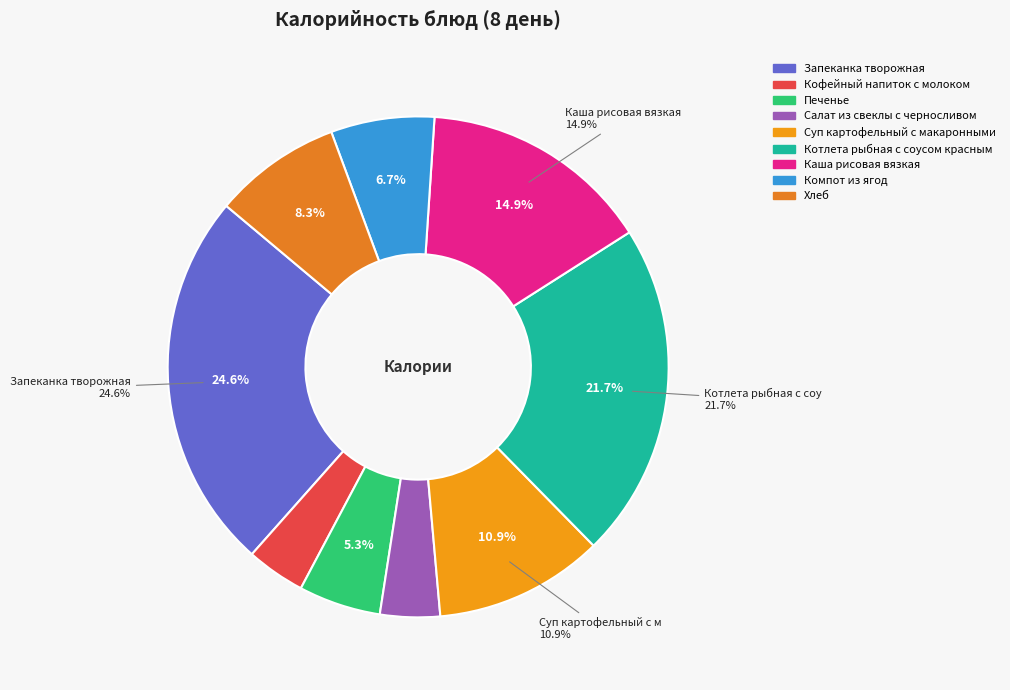

Which slice is the largest?

Запеканка творожная